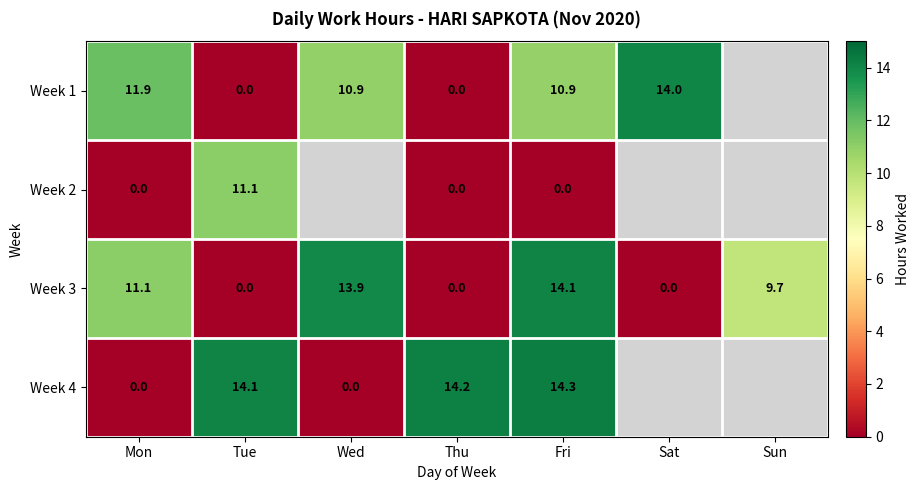

How many values in Week 3 are above zero?

4